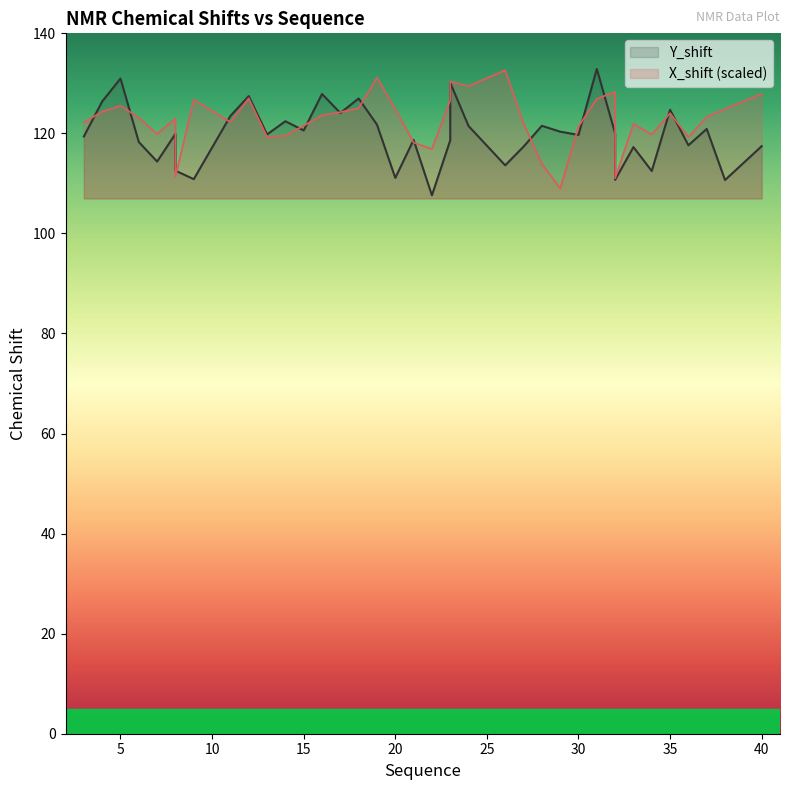

At which category does Y_shift reach its first local peak?

5